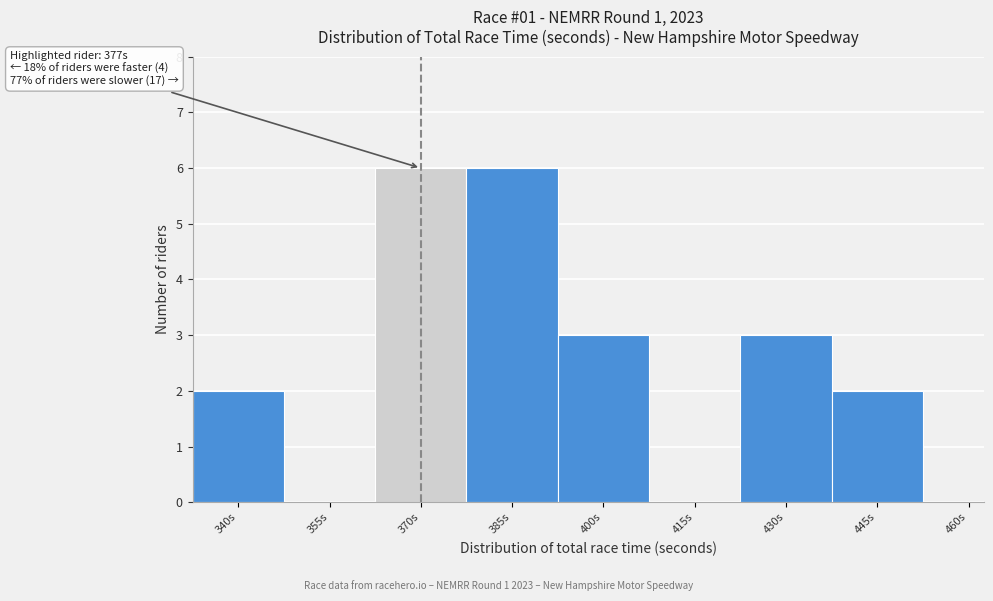

Reading right to left, what are all the values shown in this chart?

460s=0	445s=2	430s=3	415s=0	400s=3	385s=6	370s=6	355s=0	340s=2